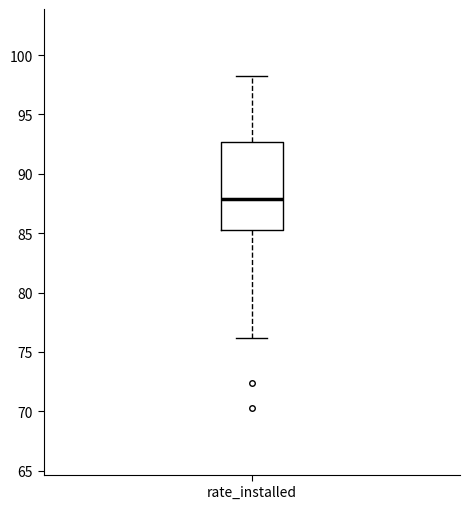

Transcribe this box plot: give where the median line is, the range the box spans, and where the two whiskers end, as read against the y-axis. The values are not printed on the chart, so give them approximately, as read against the axis.

median 88.0, box 85.5 to 92.5, whiskers 76.0 to 98.5